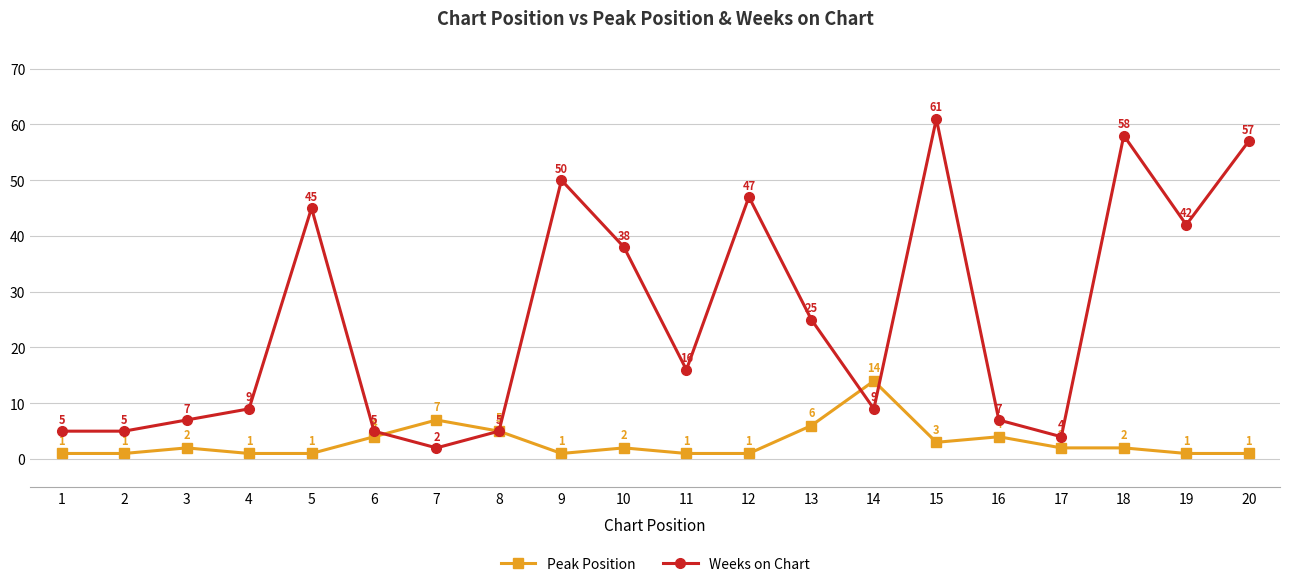

What value does the Peak Position series have at 12?

1